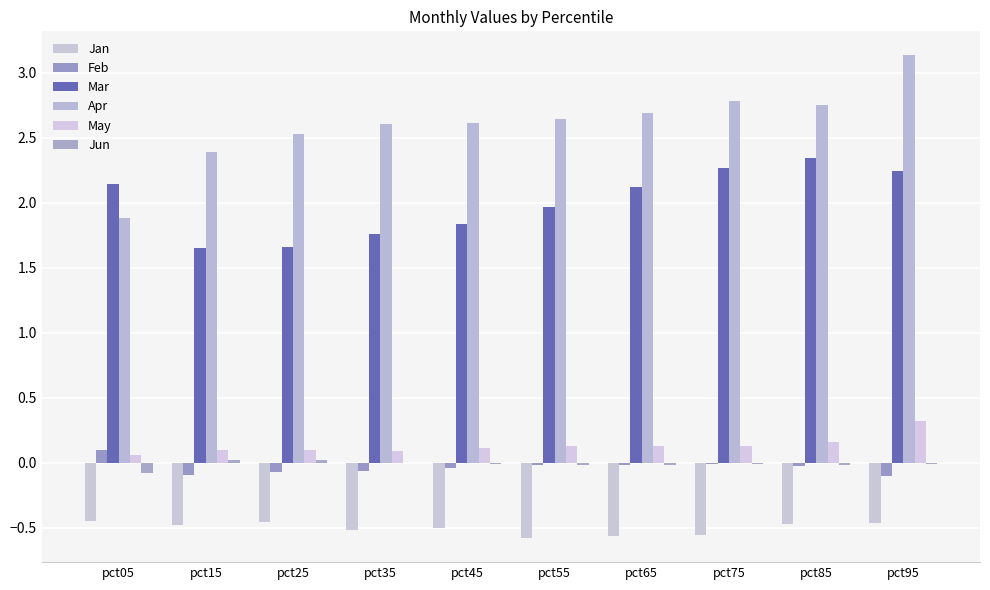

Reading left to right, extract all data points from this chart.

Jan: pct05=-0.4	pct15=-0.5	pct25=-0.5	pct35=-0.5	pct45=-0.5	pct55=-0.6	pct65=-0.6	pct75=-0.6	pct85=-0.5	pct95=-0.5
Feb: pct05=0.1	pct15=-0.1	pct25=-0.1	pct35=-0.1	pct45=-0.0	pct55=-0.0	pct65=-0.0	pct75=-0.0	pct85=-0.0	pct95=-0.1
Mar: pct05=2.1	pct15=1.7	pct25=1.7	pct35=1.8	pct45=1.8	pct55=2.0	pct65=2.1	pct75=2.3	pct85=2.3	pct95=2.2
Apr: pct05=1.9	pct15=2.4	pct25=2.5	pct35=2.6	pct45=2.6	pct55=2.6	pct65=2.7	pct75=2.8	pct85=2.7	pct95=3.1
May: pct05=0.1	pct15=0.1	pct25=0.1	pct35=0.1	pct45=0.1	pct55=0.1	pct65=0.1	pct75=0.1	pct85=0.2	pct95=0.3
Jun: pct05=-0.1	pct15=0.0	pct25=0.0	pct35=-0.0	pct45=-0.0	pct55=-0.0	pct65=-0.0	pct75=-0.0	pct85=-0.0	pct95=-0.0